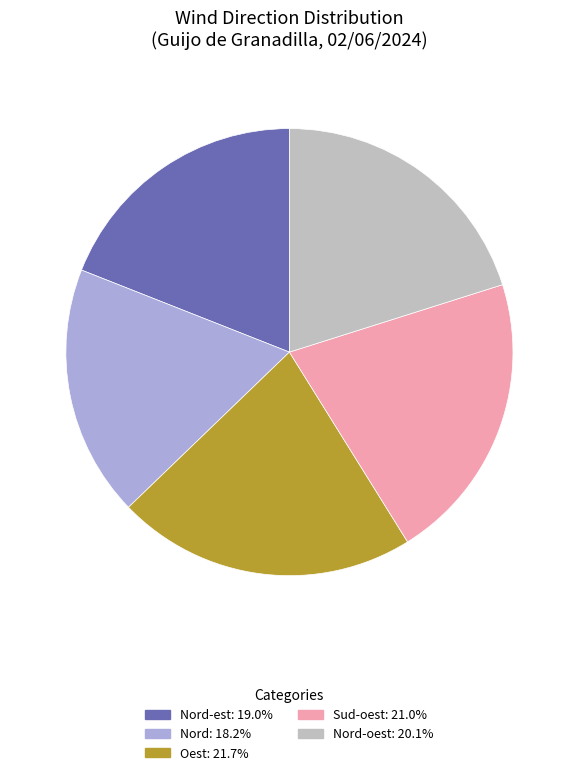

Is there a majority slice in this chart?

No